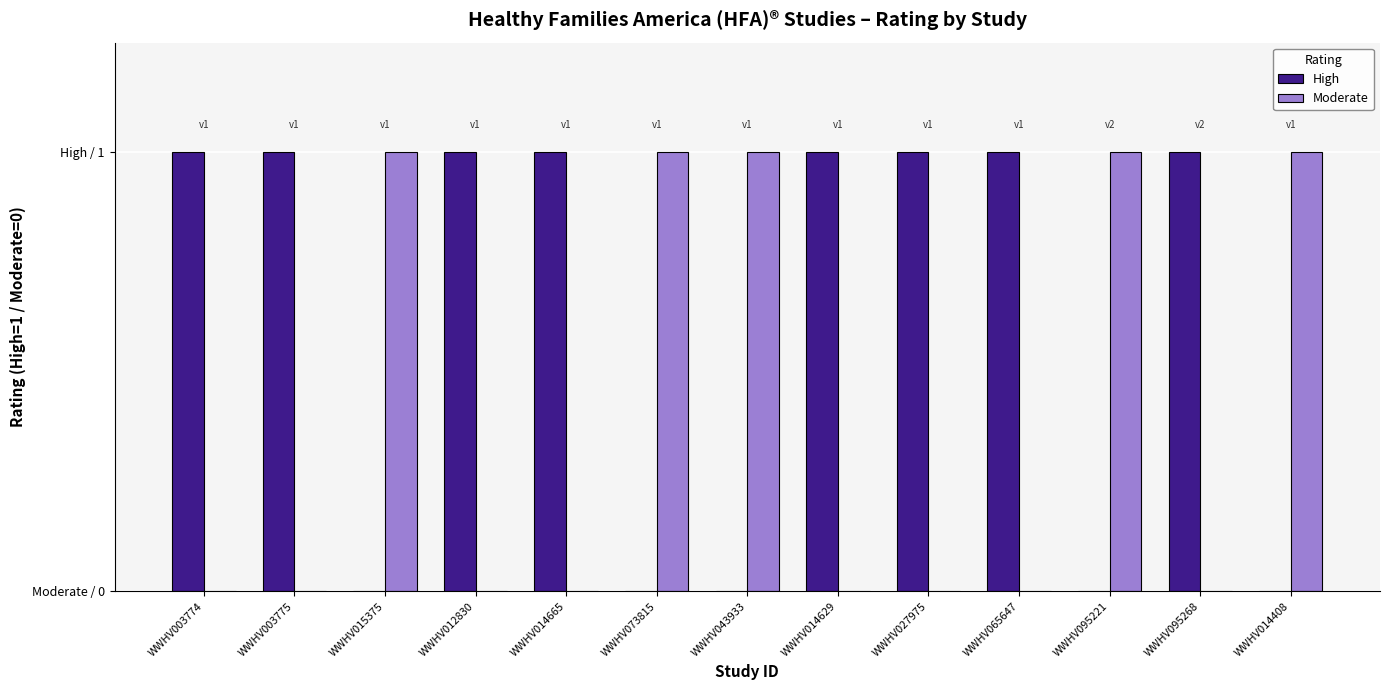

Are the bars horizontal?

No